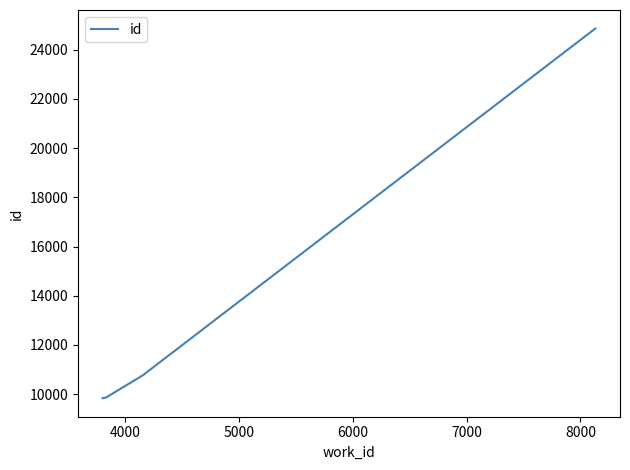

What is the label of the 6th point from the left?

8000